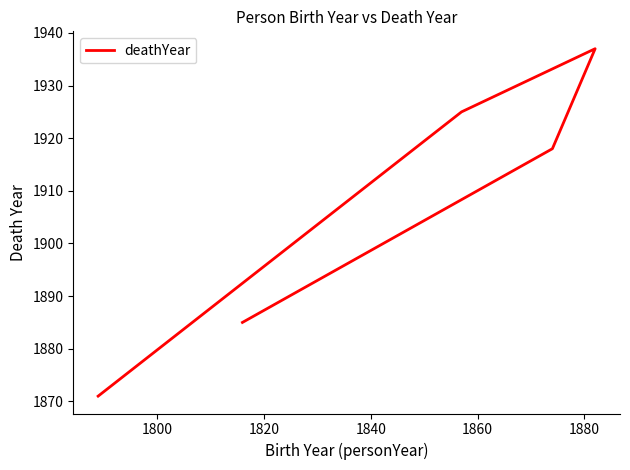

How many interior local peaks (higher than both neighbors) does the data have?

1